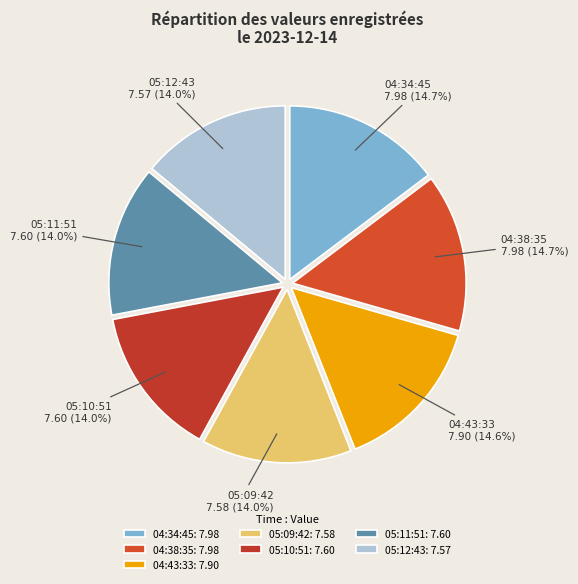

Is there a majority slice in this chart?

No